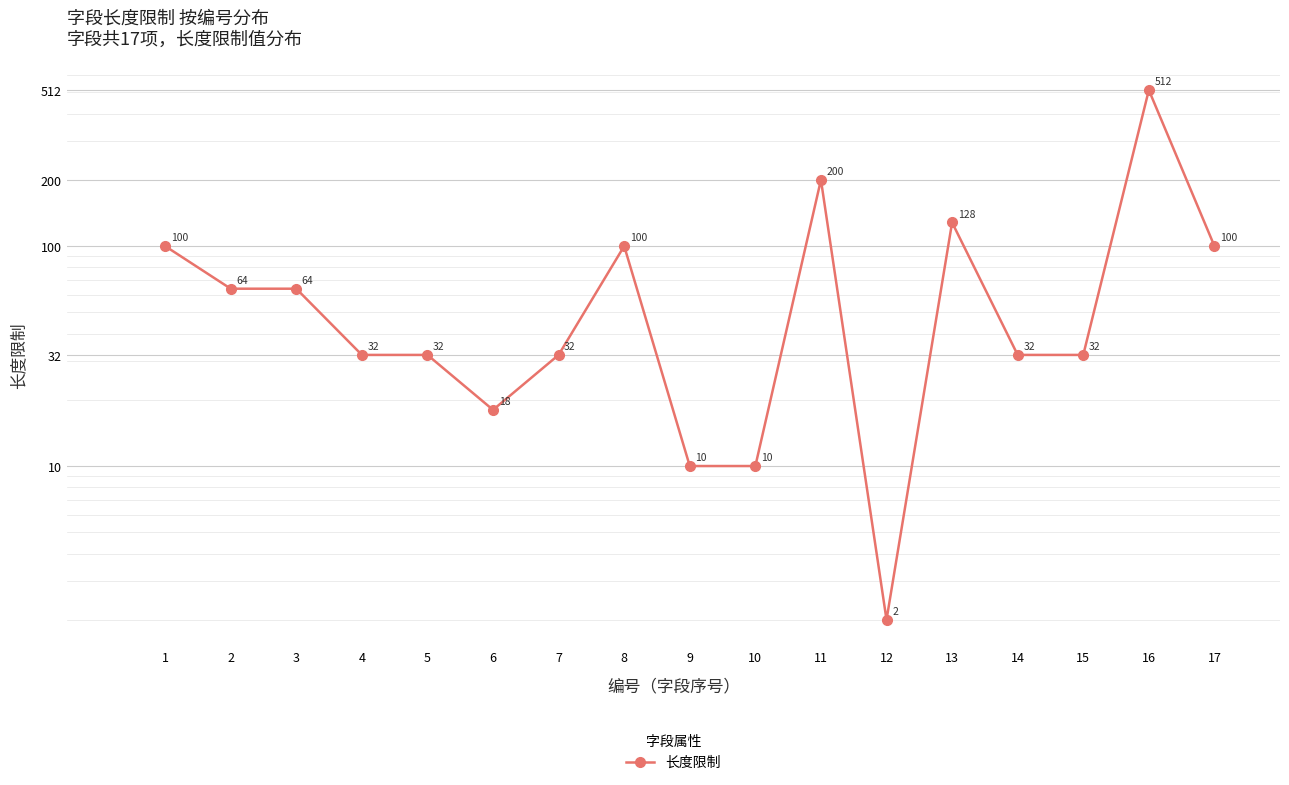

Which category has the highest value across all series?

16